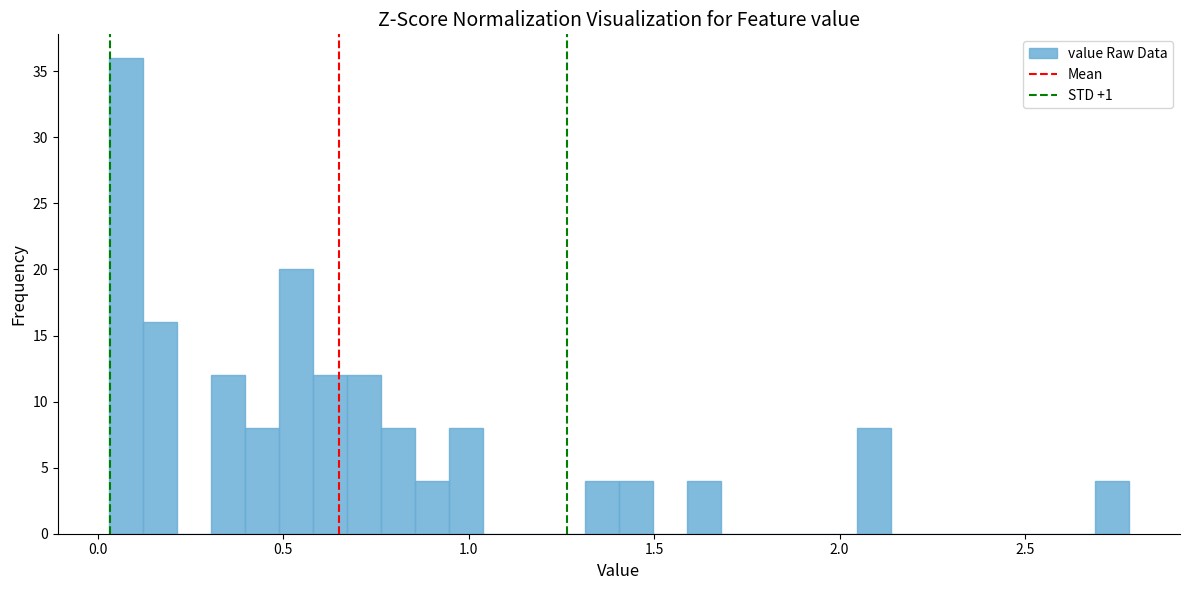

Around what value on the x-axis is the tallest bar? Give the approximate position of its centre, as read against the axis.

0.10